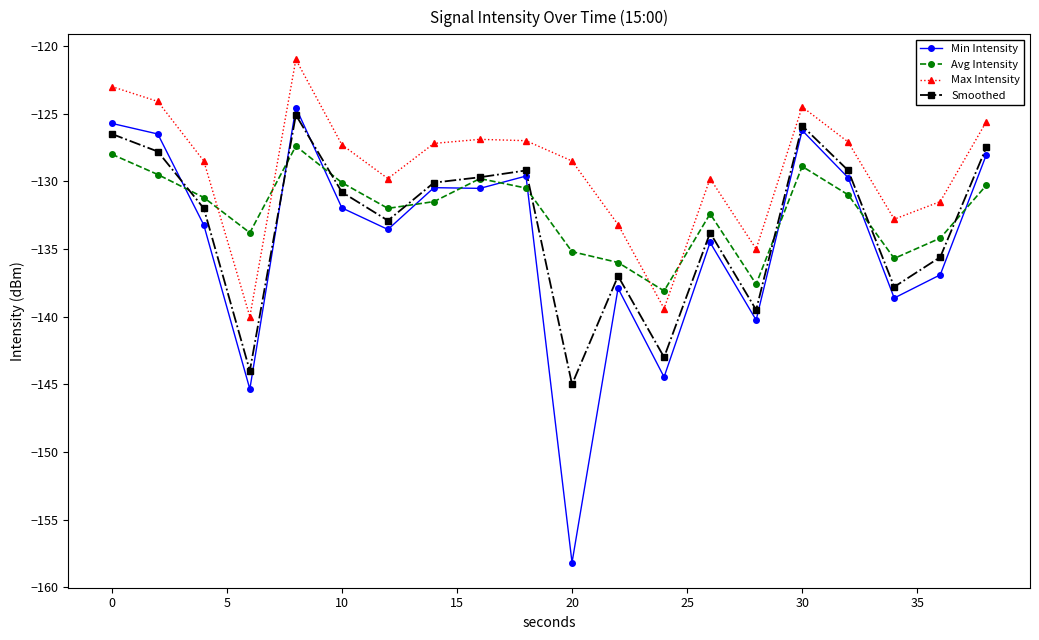

What is the lowest value of the Avg Intensity series?

-138.1